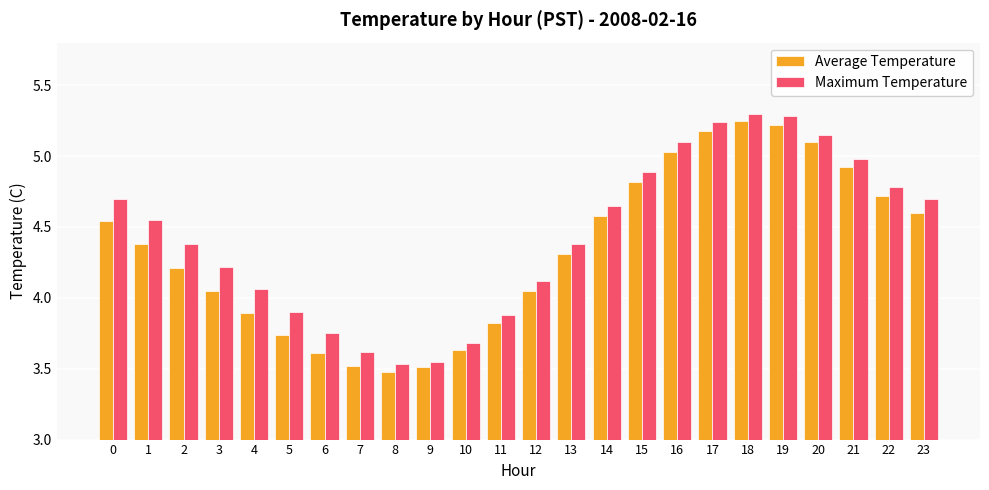

Which series changed the most between 3 and 23?

Average Temperature